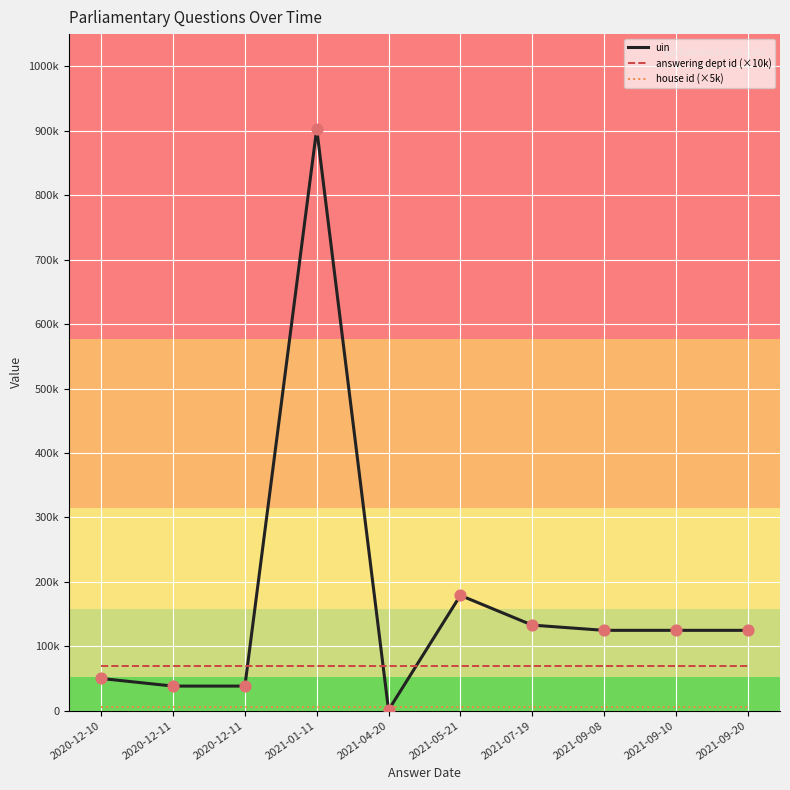

Which series has the largest total across all categories?

uin